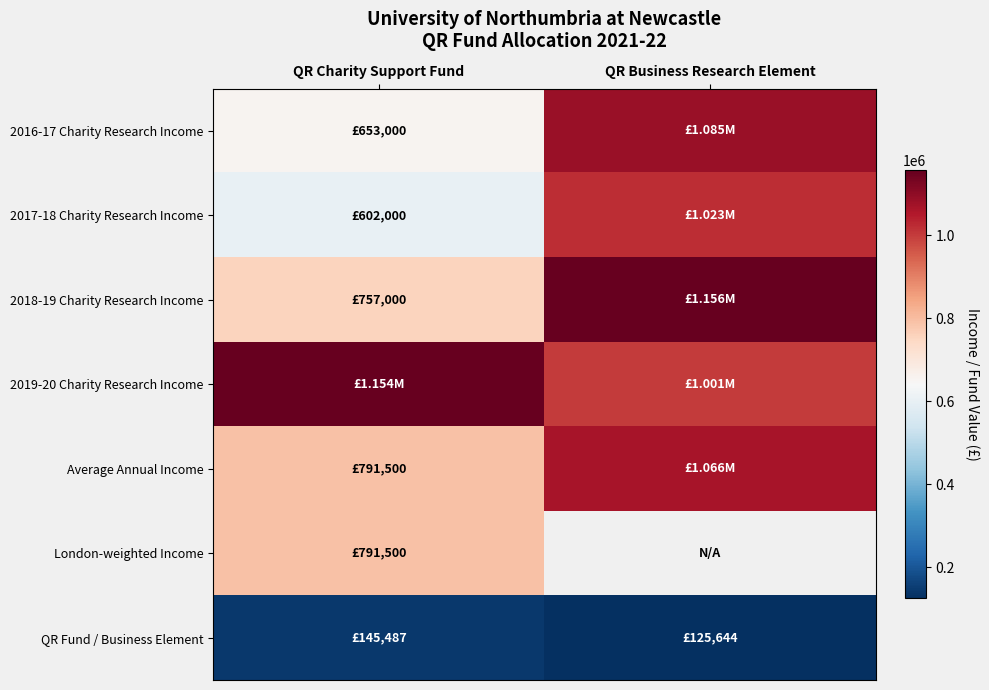

At how many categories does at least one series exceed 840322?

2